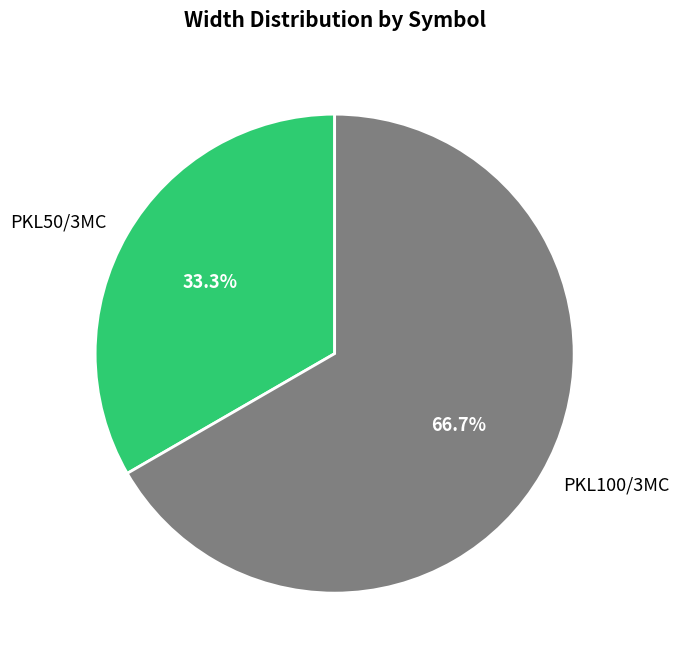

What is the ratio of the value at PKL100/3MC to the value at PKL50/3MC?

2.0